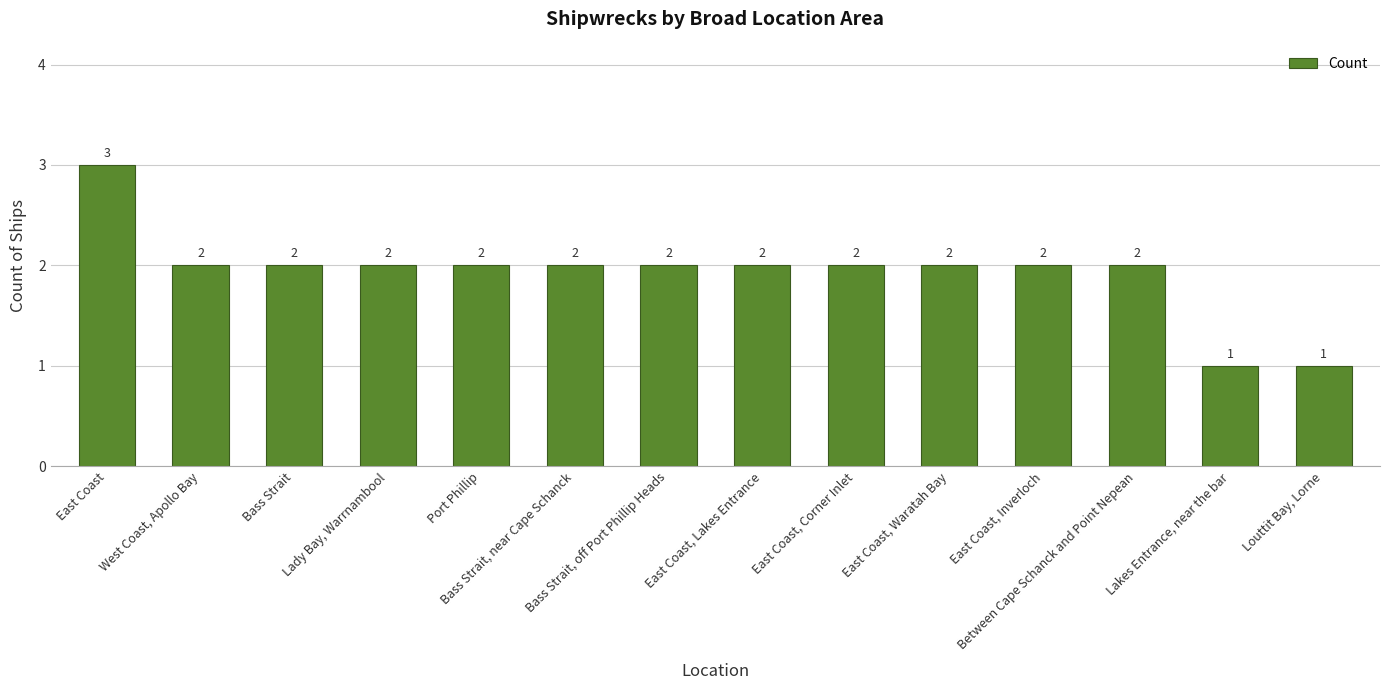

Is it true that the value at East Coast is 4?

False